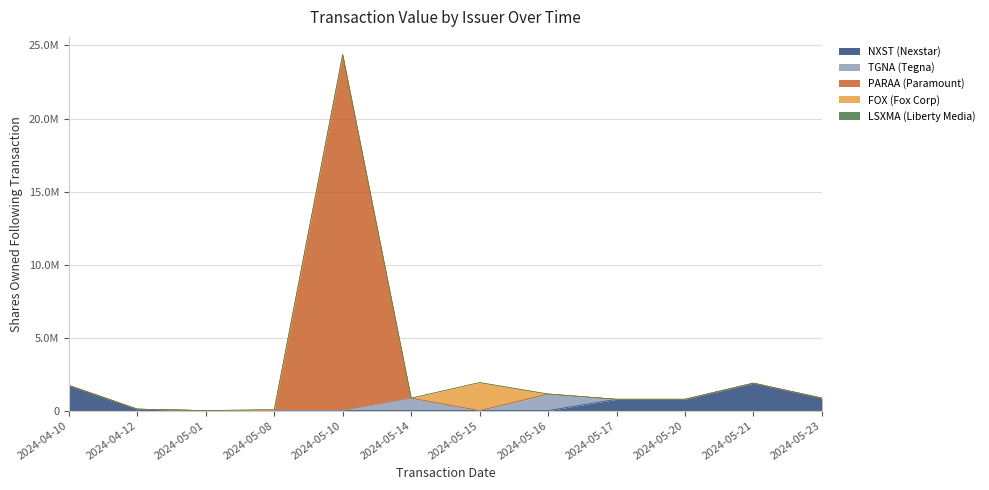

What is the label of the 4th point from the left?

2024-05-08